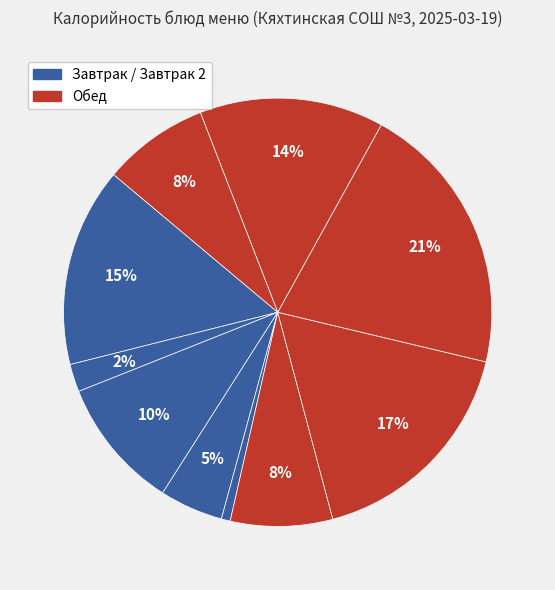

How many segments does this pie chart have?

10